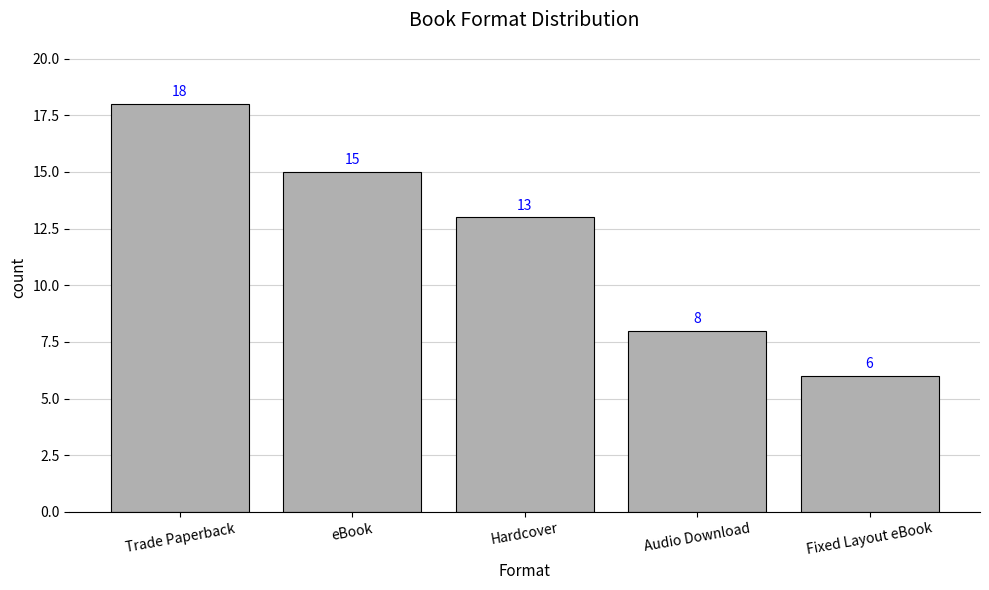

True or false: the data shows 4 at Audio Download.

False